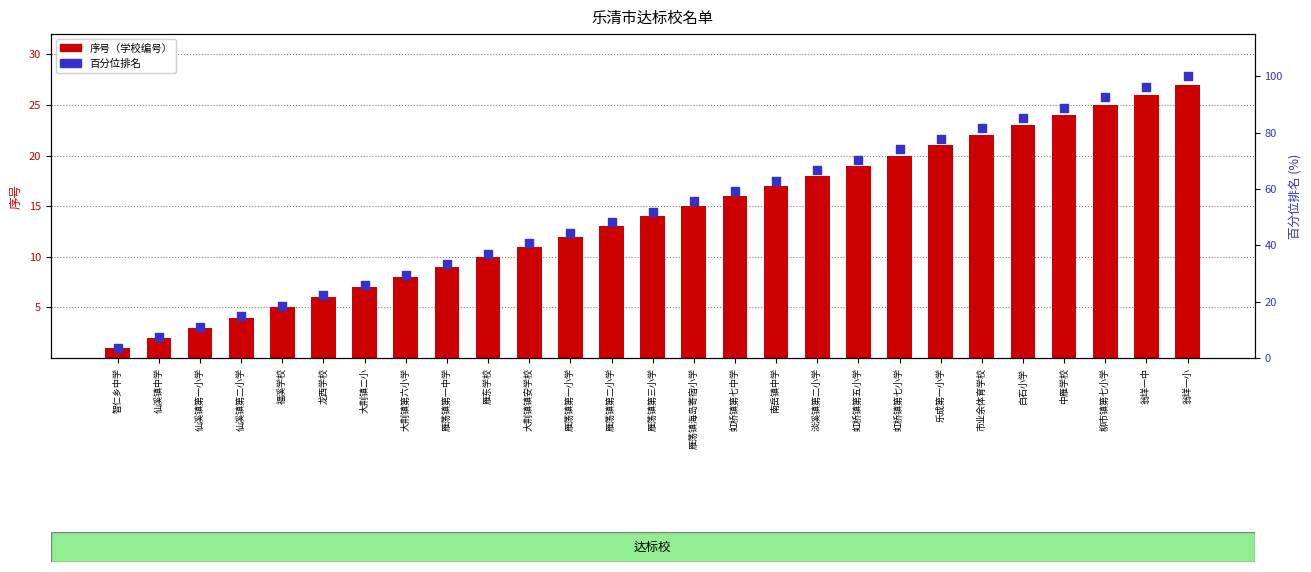

At how many categories does at least one series exceed 15?

23